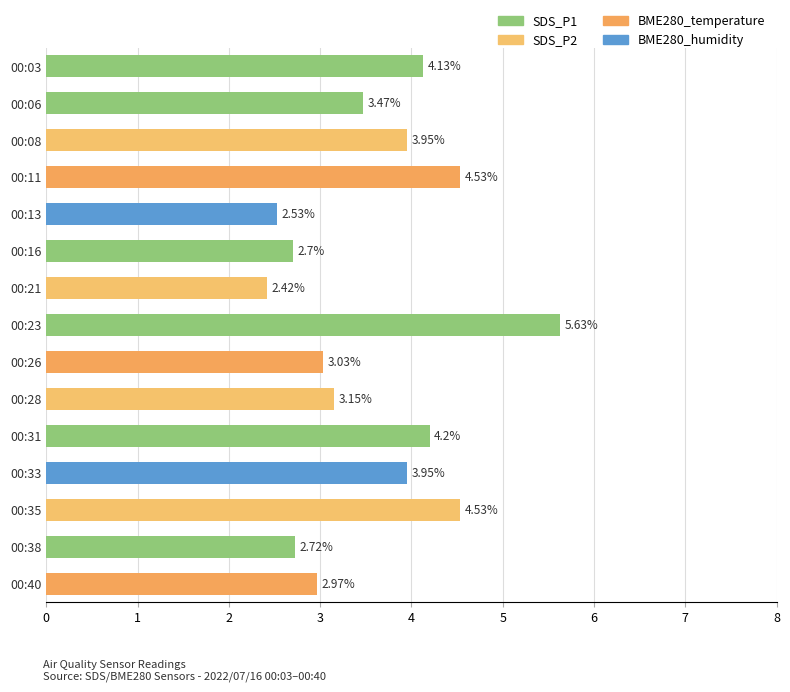

What is the smallest value displayed?

2.4